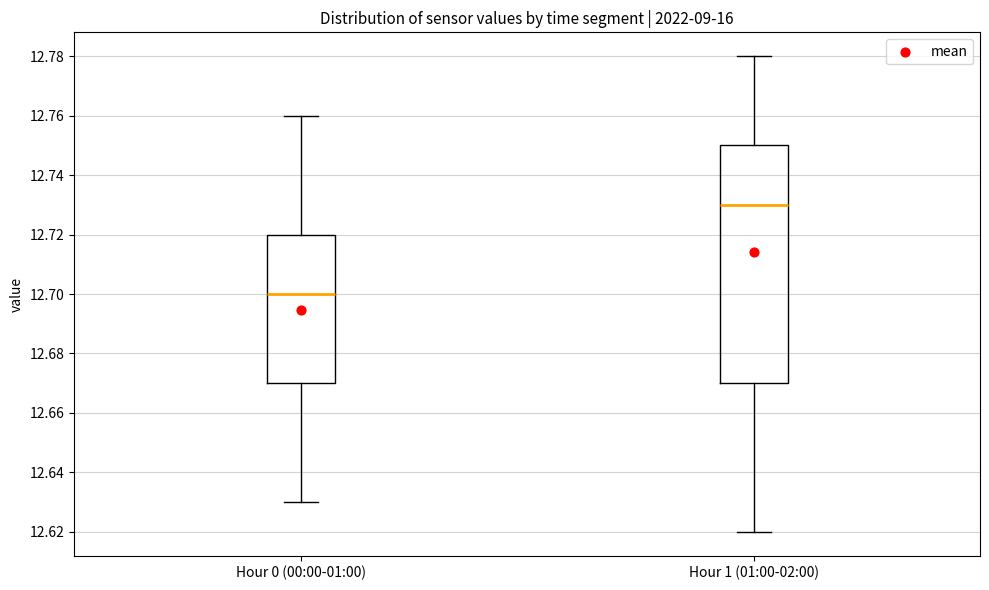

Which box is the tallest, from its lower edge to its upper edge?

Hour 1 (01:00-02:00)